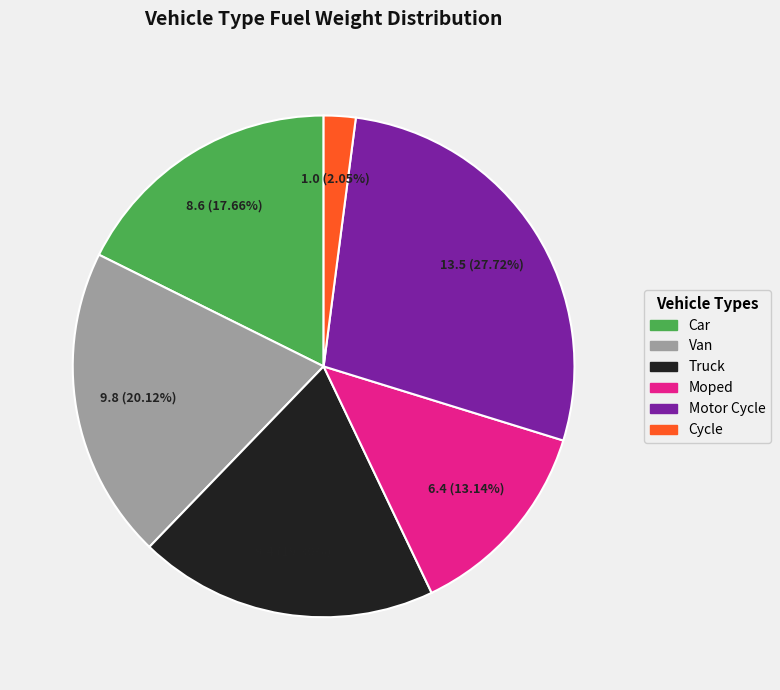

What percentage is the Car slice, to the nearest percent?

18%